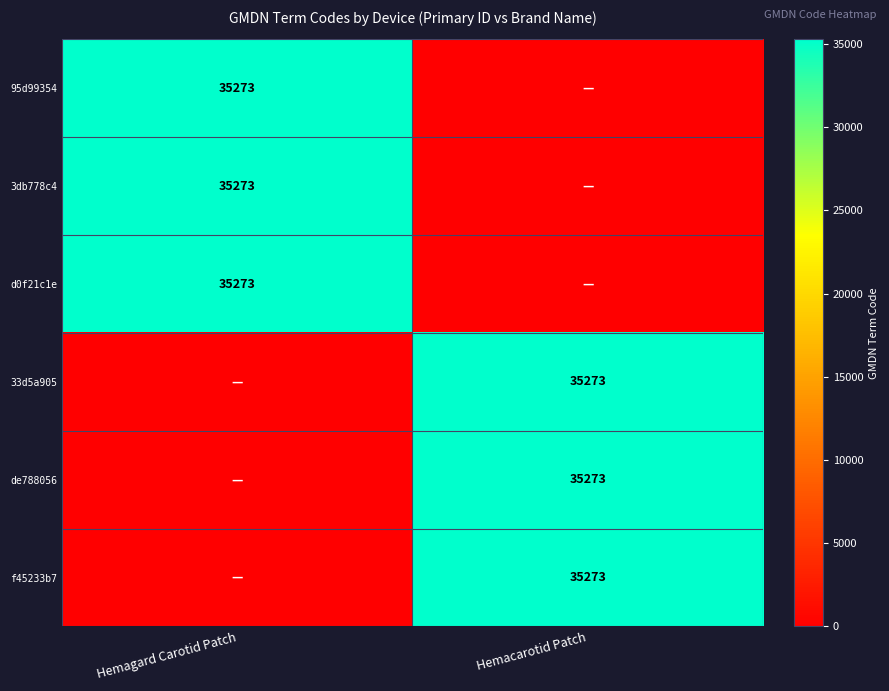

Is it true that 3db778c4 equals 50196 at Hemagard Carotid Patch?

False